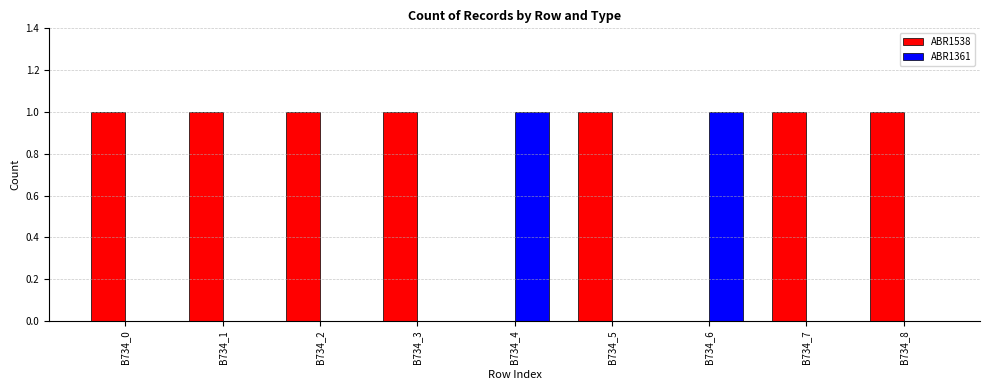

Are the bars grouped side by side (vs. stacked)?

Yes